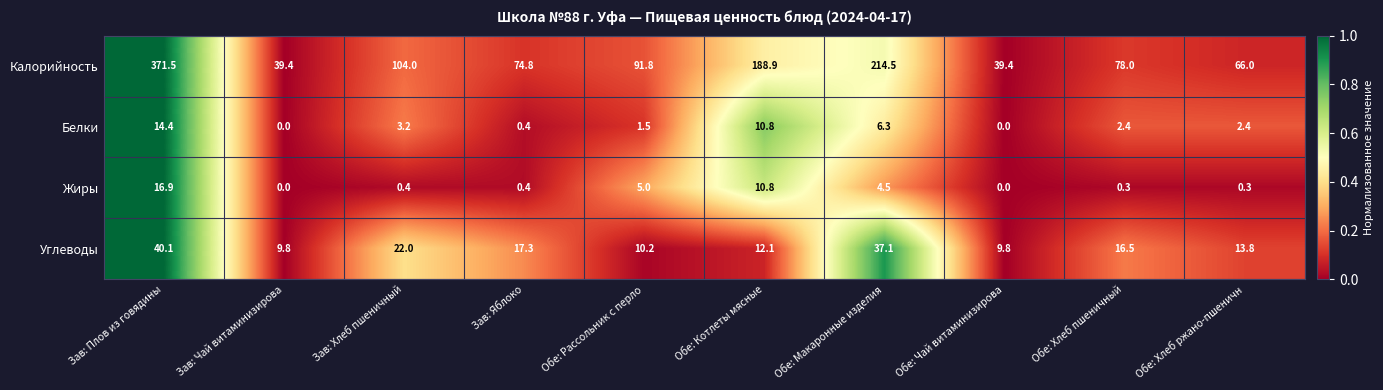

What is the difference between the highest and lowest values at Обе: Хлеб пшеничный?

77.7